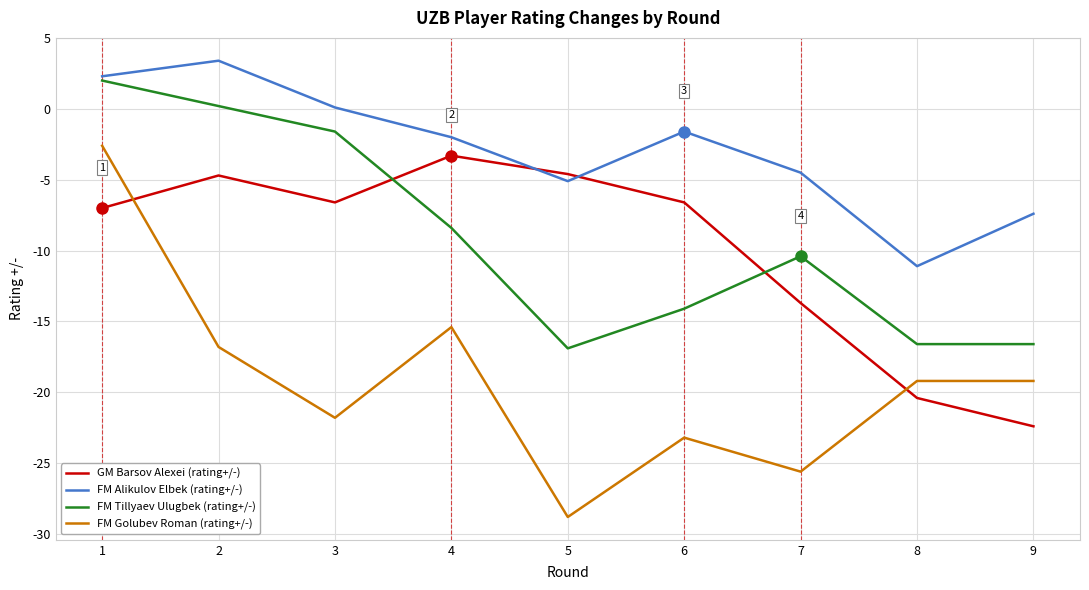

Is this an area chart (filled region under the line)?

No